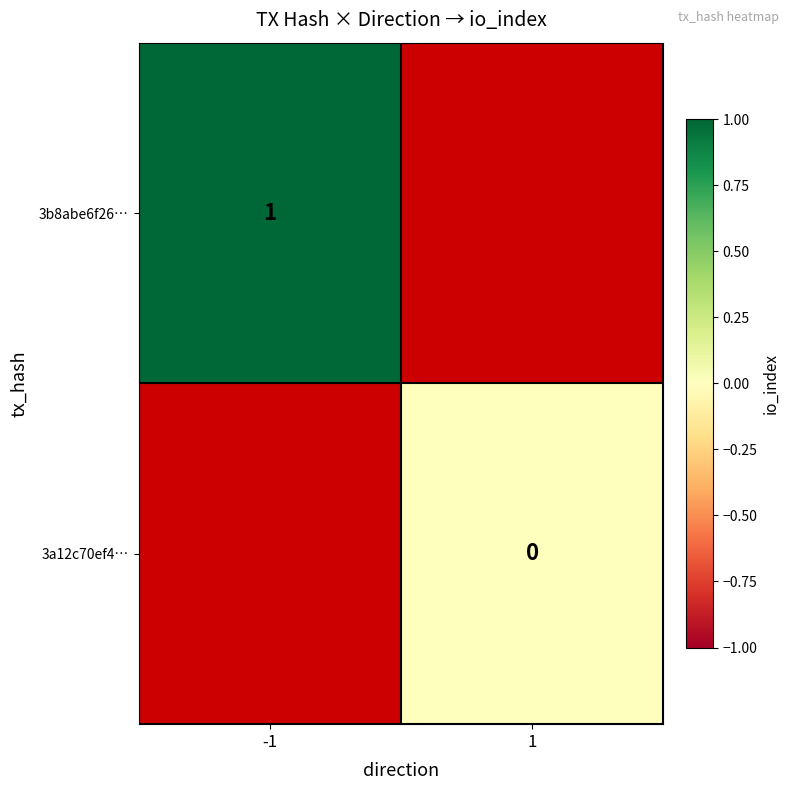

The value of 3b8abe6f26… at -1 is 1. True or false?

True